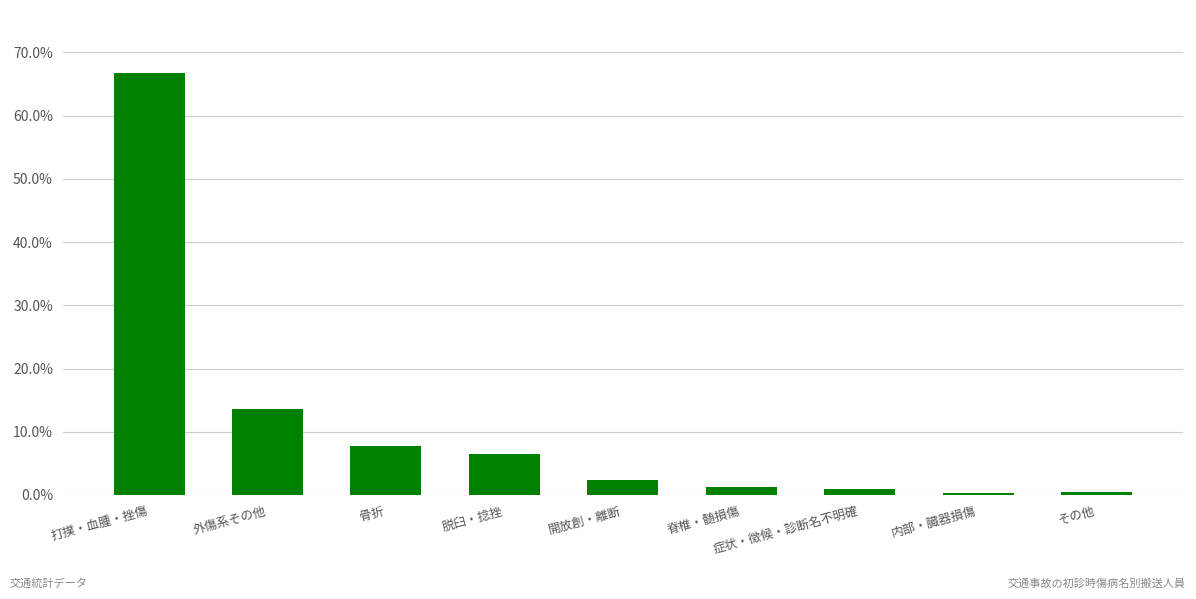

Are the bars horizontal?

No